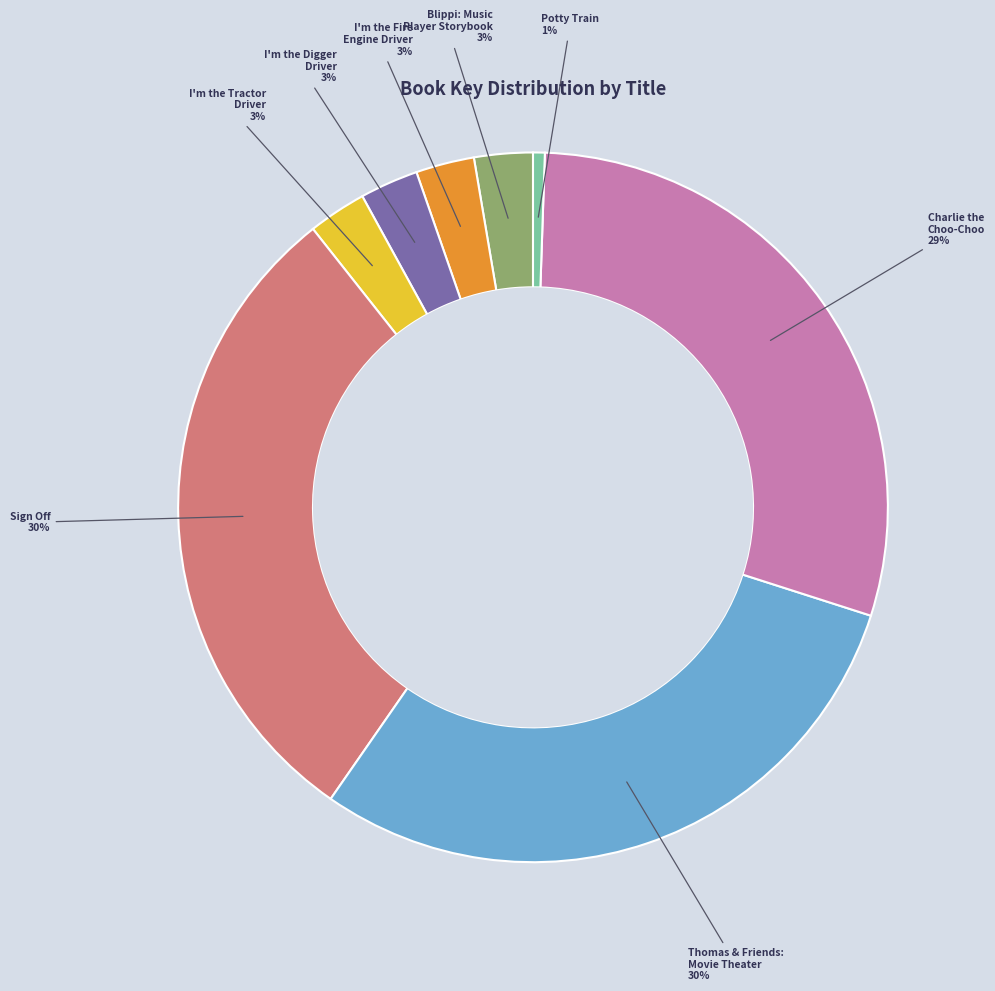

To the nearest percent, what is the average slice percentage?

12%